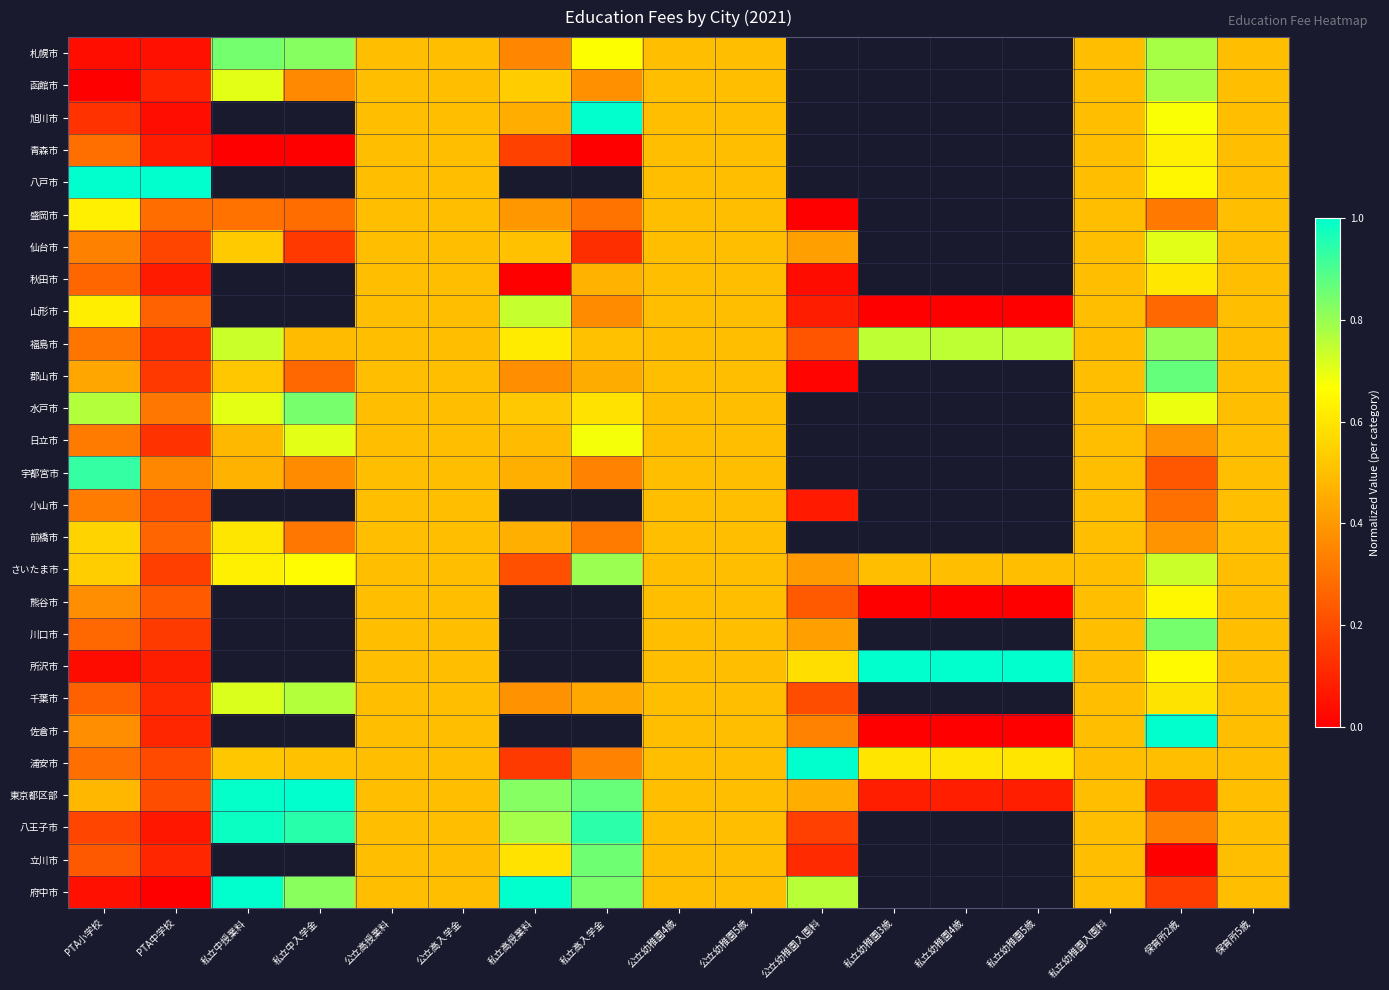

What is the difference between the 府中市 values at PTA中学校 and 保育所2歳?

0.2